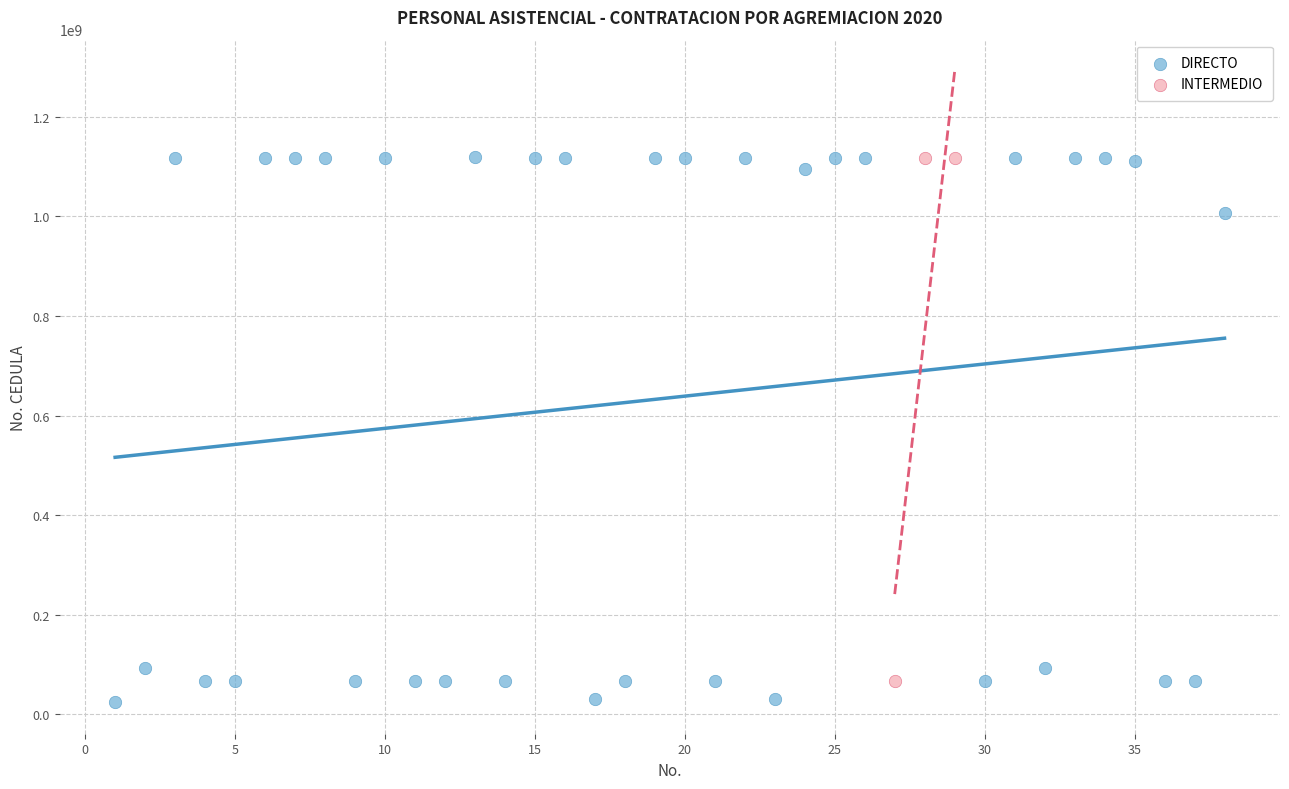

Which series has the widest spread of Y values?

DIRECTO